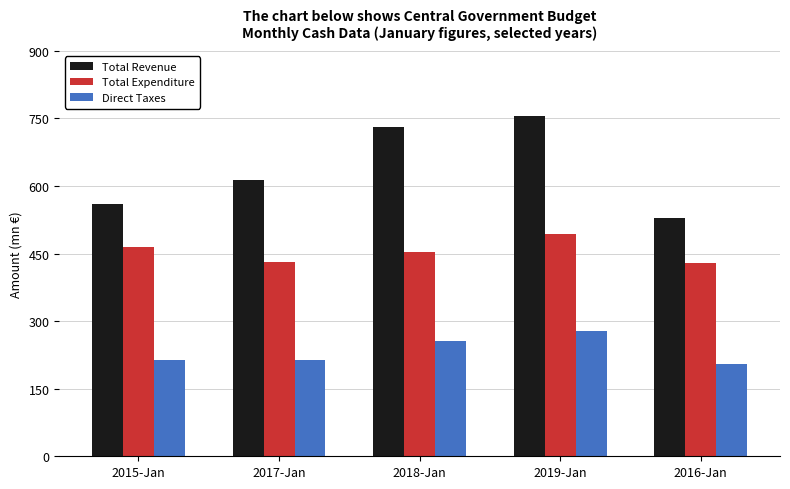

What value does the Total Revenue series have at 2015-Jan?

558.9